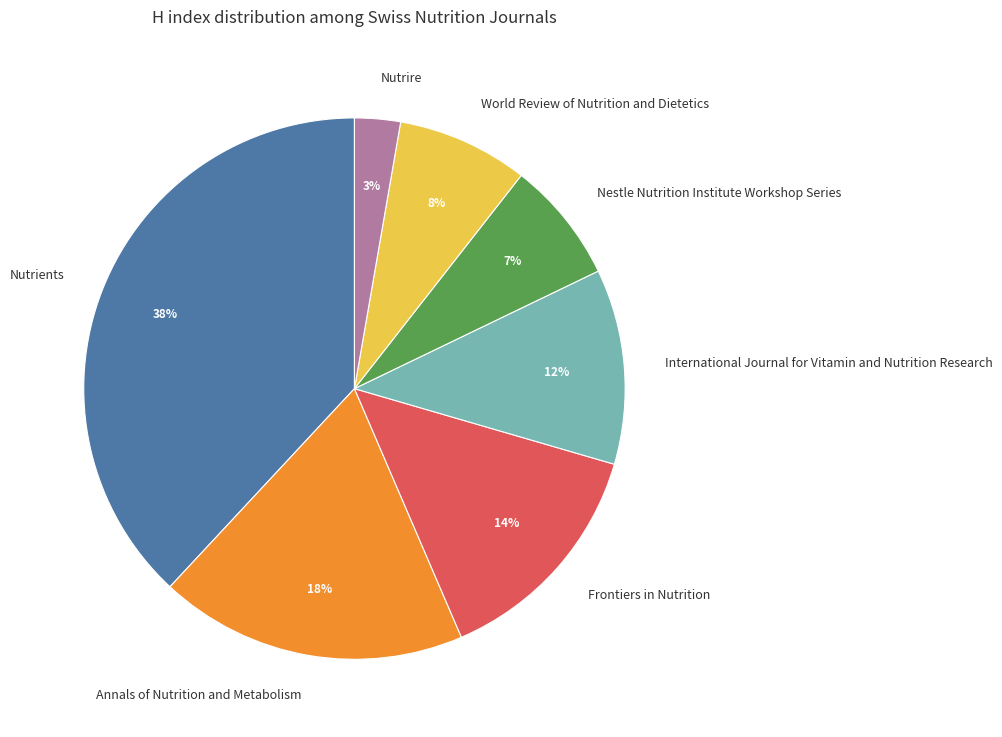

To the nearest percent, what is the combined percentage of Nutrients and International Journal for Vitamin and Nutrition Research?

50%